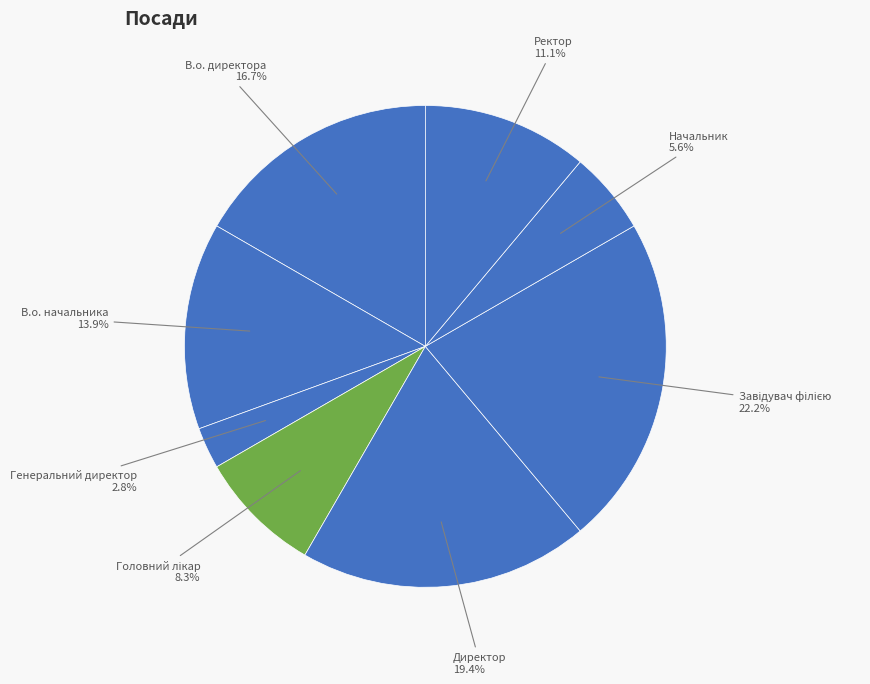

Does any single category account for the majority?

No